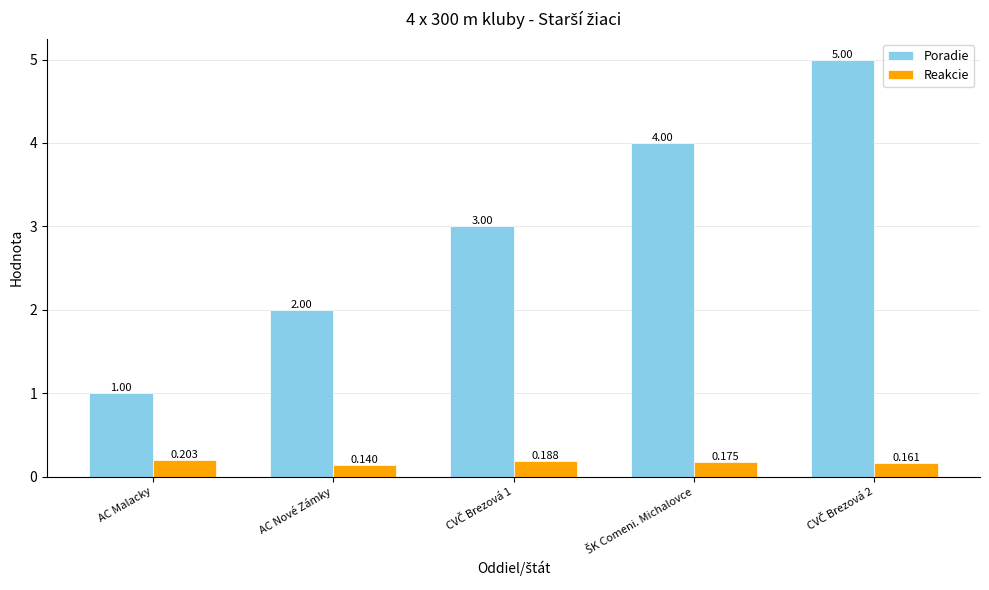

At which label does Reakcie reach its peak?

AC Malacky